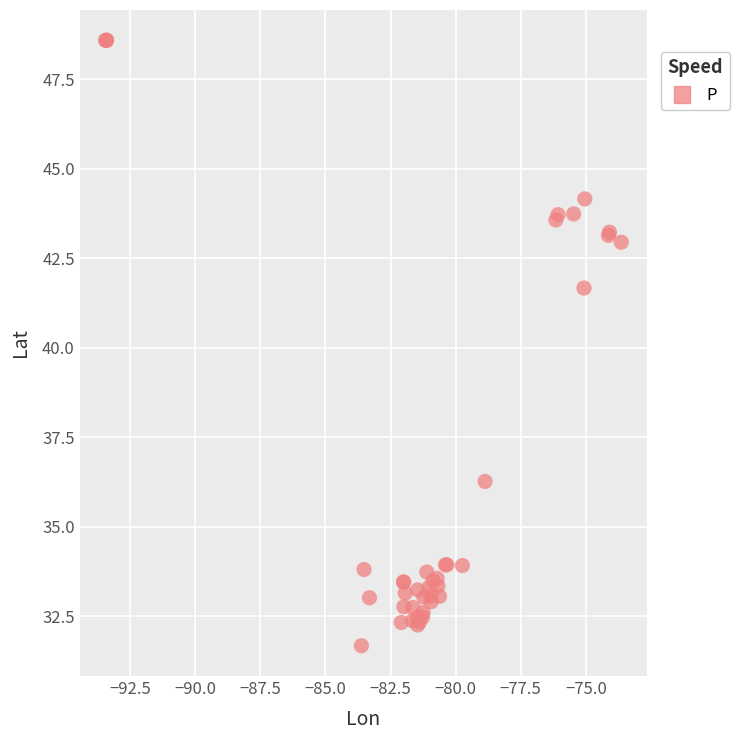

What Y value in the scatter plot is closest to 40?

41.7